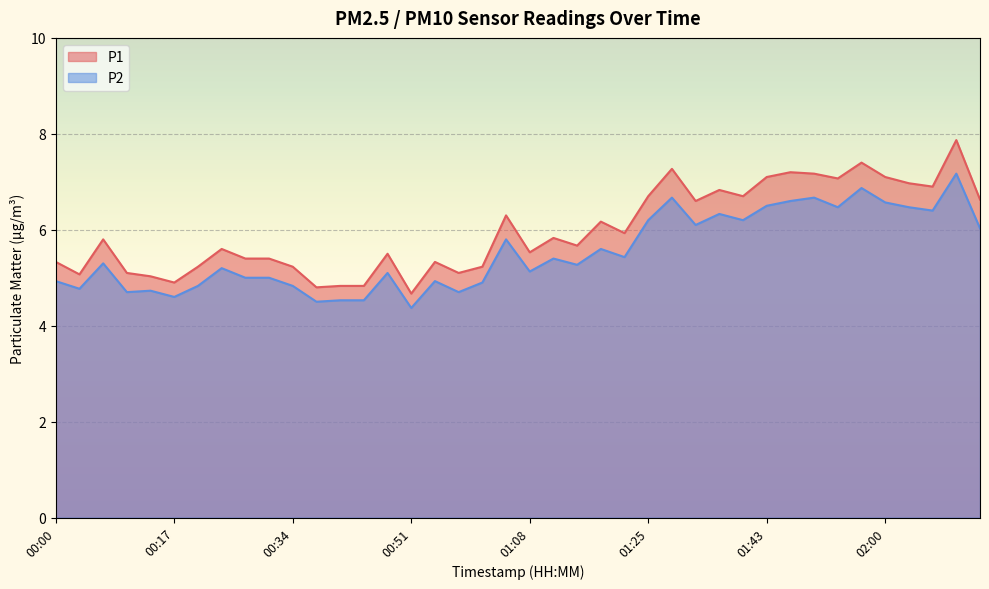

What are all the series names shown in the legend?

P1, P2